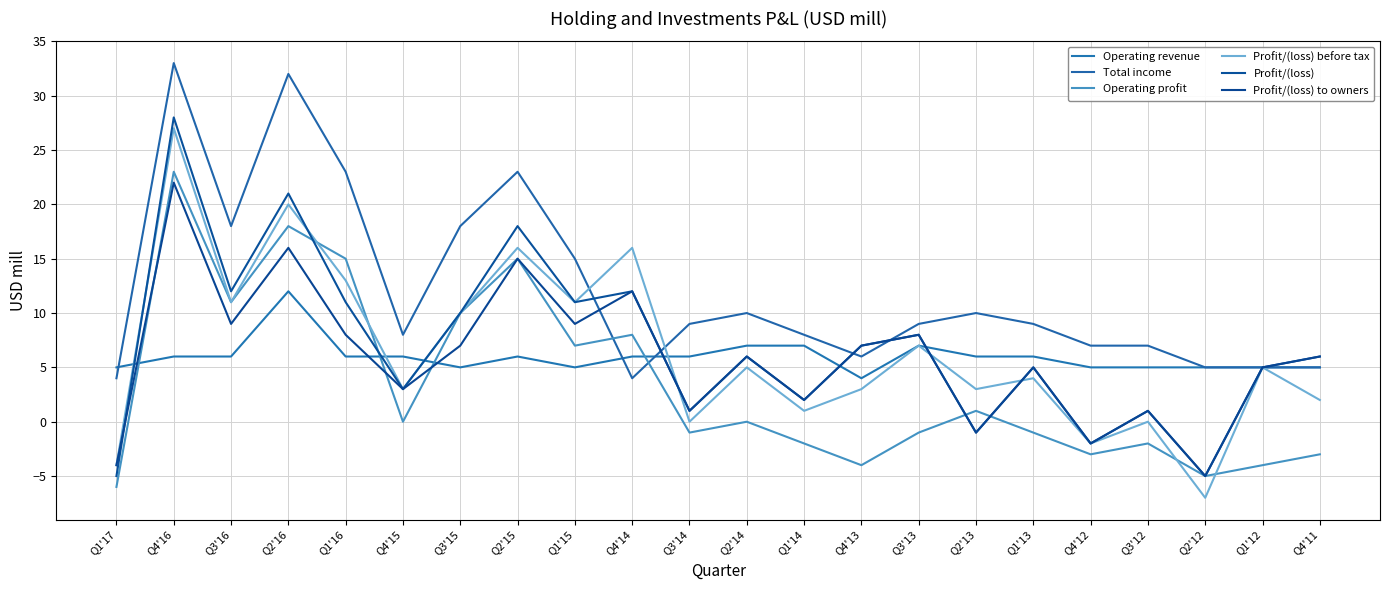

Reading left to right, list all the values displayed in this chart.

Operating revenue: Q1'17=5	Q4'16=6	Q3'16=6	Q2'16=12	Q1'16=6	Q4'15=6	Q3'15=5	Q2'15=6	Q1'15=5	Q4'14=6	Q3'14=6	Q2'14=7	Q1'14=7	Q4'13=4	Q3'13=7	Q2'13=6	Q1'13=6	Q4'12=5	Q3'12=5	Q2'12=5	Q1'12=5	Q4'11=5
Total income: Q1'17=4	Q4'16=33	Q3'16=18	Q2'16=32	Q1'16=23	Q4'15=8	Q3'15=18	Q2'15=23	Q1'15=15	Q4'14=4	Q3'14=9	Q2'14=10	Q1'14=8	Q4'13=6	Q3'13=9	Q2'13=10	Q1'13=9	Q4'12=7	Q3'12=7	Q2'12=5	Q1'12=5	Q4'11=5
Operating profit: Q1'17=-6	Q4'16=23	Q3'16=11	Q2'16=18	Q1'16=15	Q4'15=0	Q3'15=10	Q2'15=15	Q1'15=7	Q4'14=8	Q3'14=-1	Q2'14=0	Q1'14=-2	Q4'13=-4	Q3'13=-1	Q2'13=1	Q1'13=-1	Q4'12=-3	Q3'12=-2	Q2'12=-5	Q1'12=-4	Q4'11=-3
Profit/(loss) before tax: Q1'17=-4	Q4'16=27	Q3'16=11	Q2'16=20	Q1'16=13	Q4'15=3	Q3'15=10	Q2'15=16	Q1'15=11	Q4'14=16	Q3'14=0	Q2'14=5	Q1'14=1	Q4'13=3	Q3'13=7	Q2'13=3	Q1'13=4	Q4'12=-2	Q3'12=0	Q2'12=-7	Q1'12=5	Q4'11=2
Profit/(loss): Q1'17=-5	Q4'16=28	Q3'16=12	Q2'16=21	Q1'16=11	Q4'15=3	Q3'15=10	Q2'15=18	Q1'15=11	Q4'14=12	Q3'14=1	Q2'14=6	Q1'14=2	Q4'13=7	Q3'13=8	Q2'13=-1	Q1'13=5	Q4'12=-2	Q3'12=1	Q2'12=-5	Q1'12=5	Q4'11=6
Profit/(loss) to owners: Q1'17=-4	Q4'16=22	Q3'16=9	Q2'16=16	Q1'16=8	Q4'15=3	Q3'15=7	Q2'15=15	Q1'15=9	Q4'14=12	Q3'14=1	Q2'14=6	Q1'14=2	Q4'13=7	Q3'13=8	Q2'13=-1	Q1'13=5	Q4'12=-2	Q3'12=1	Q2'12=-5	Q1'12=5	Q4'11=6